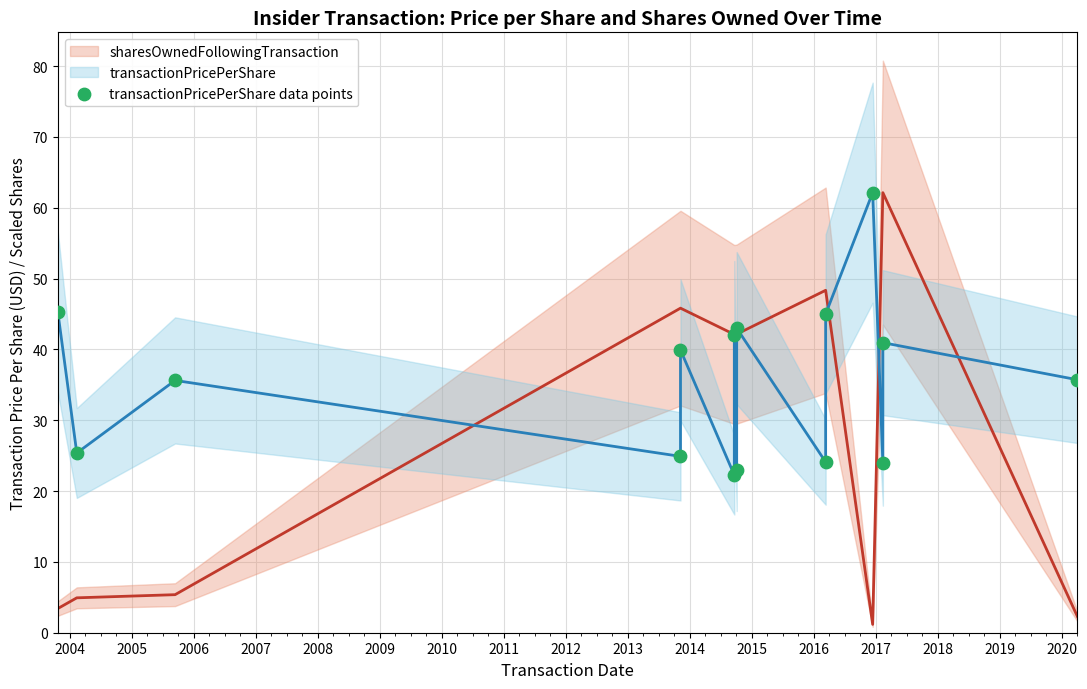

At how many categories does at least one series exceed 12?

15